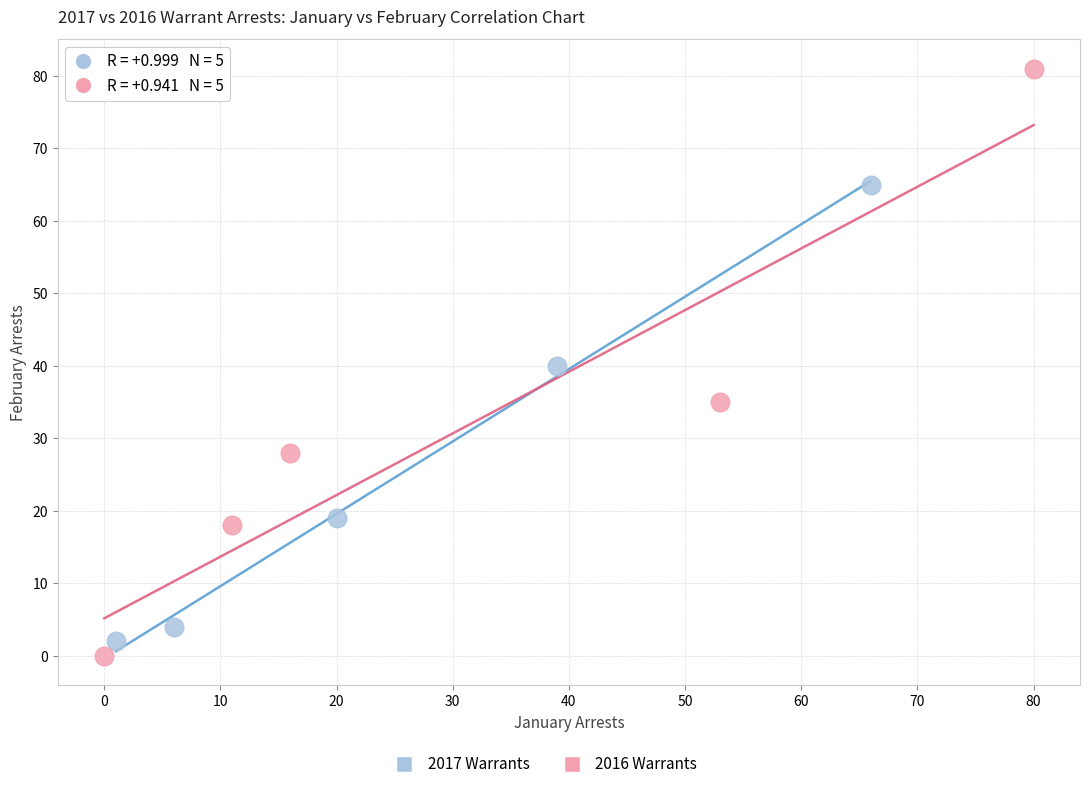

Which series contains the highest Y value?

2016 Warrants